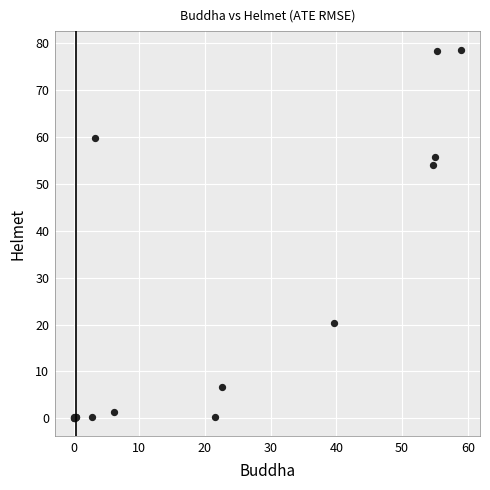

What Y value in the scatter plot is closest to 39?

54.1